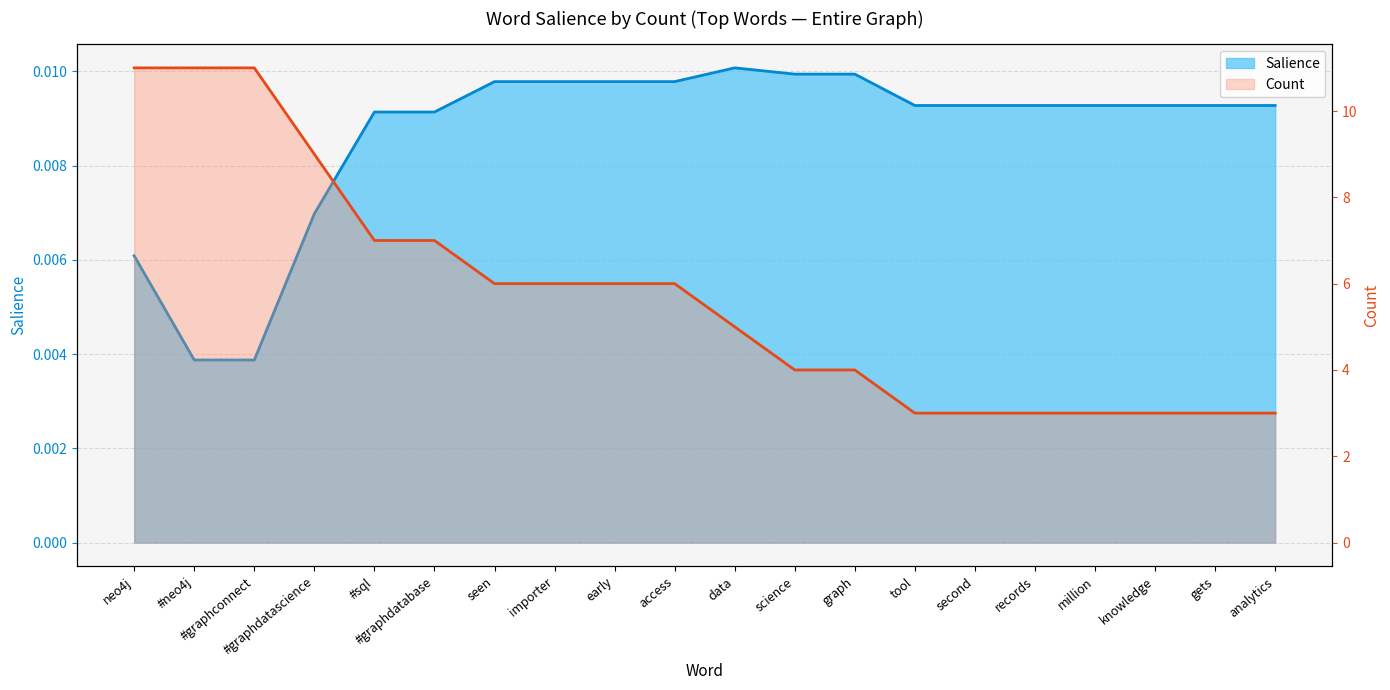

How many values are between 0 and 1?

20